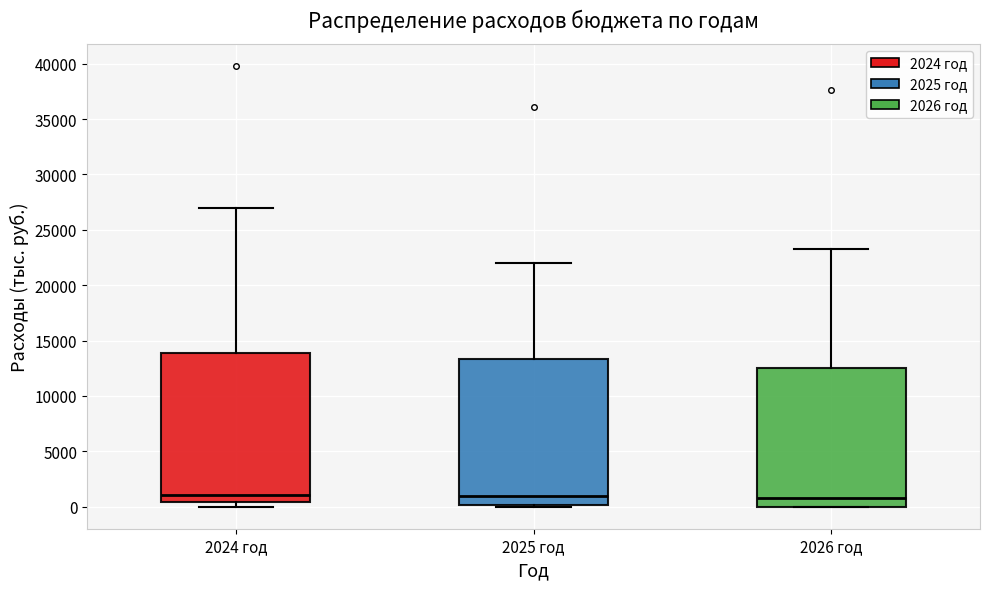

Where does the upper whisker of the box for 2024 год end on the y-axis? The values are not printed on the chart, so give them approximately, as read against the axis.

27000